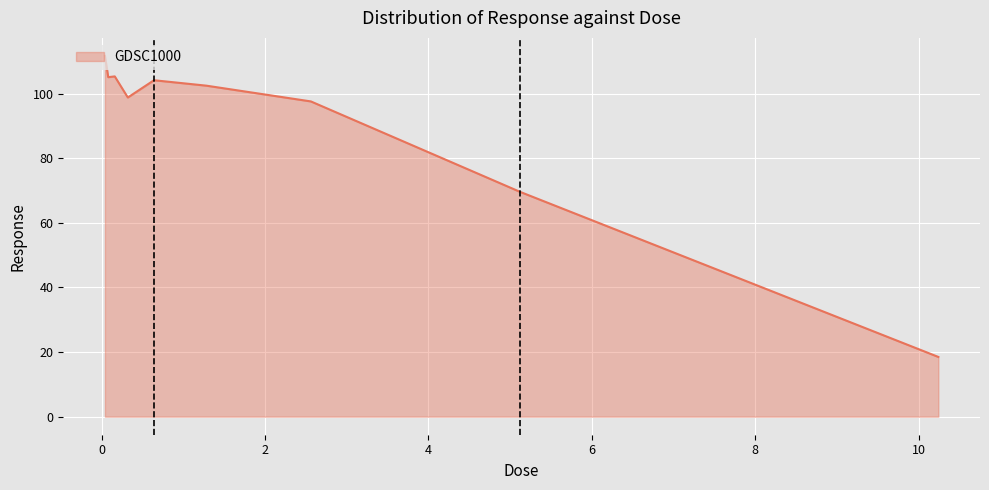

How many lines are shown in the chart?

1